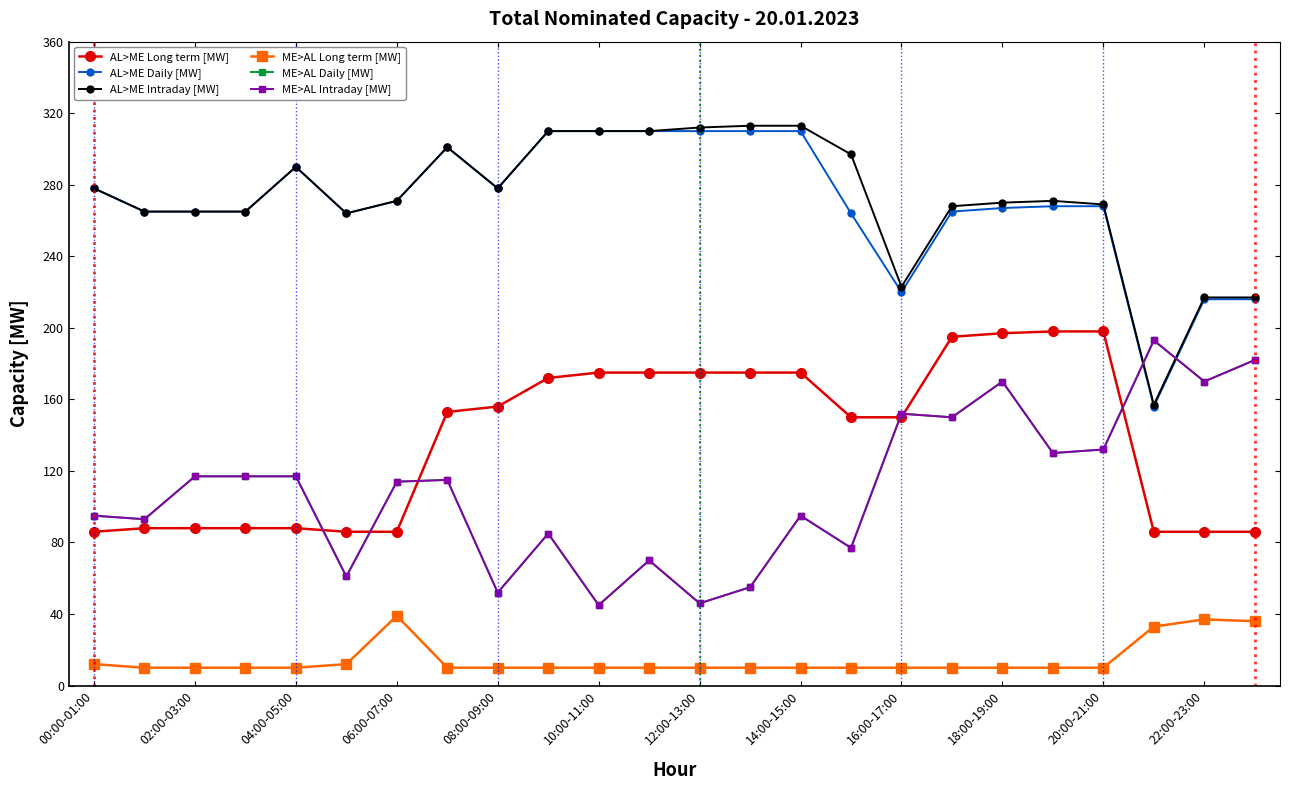

After their last crossing, which series has the higher values: AL>ME Daily [MW] or ME>AL Intraday [MW]?

AL>ME Daily [MW]